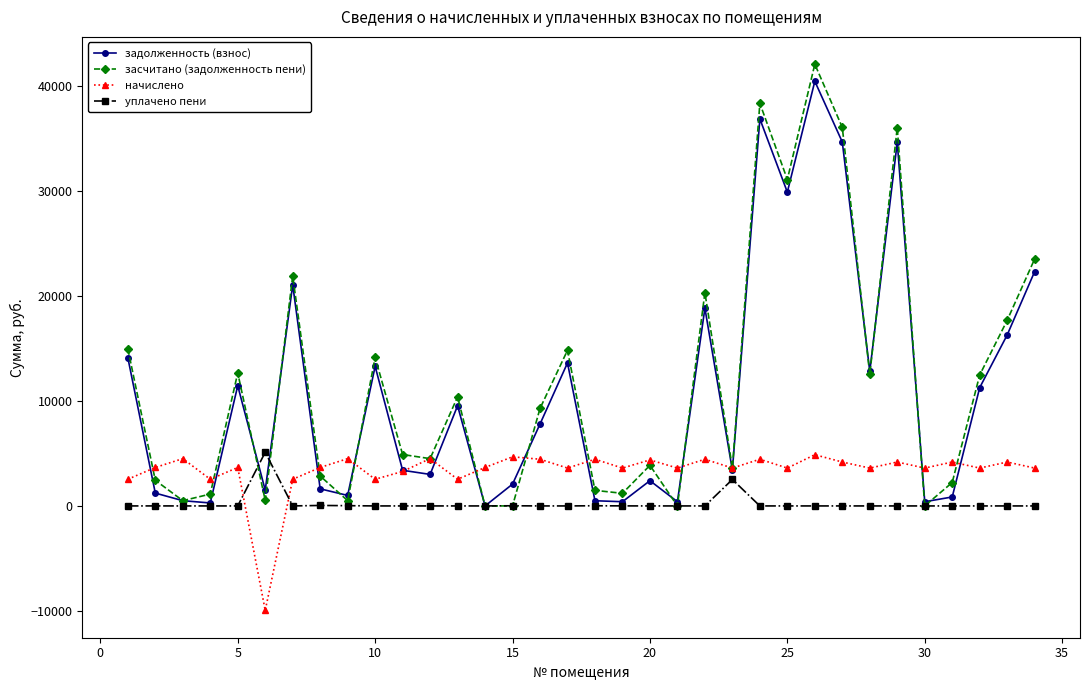

Which series has the largest range (max minus min)?

засчитано (задолженность пени)